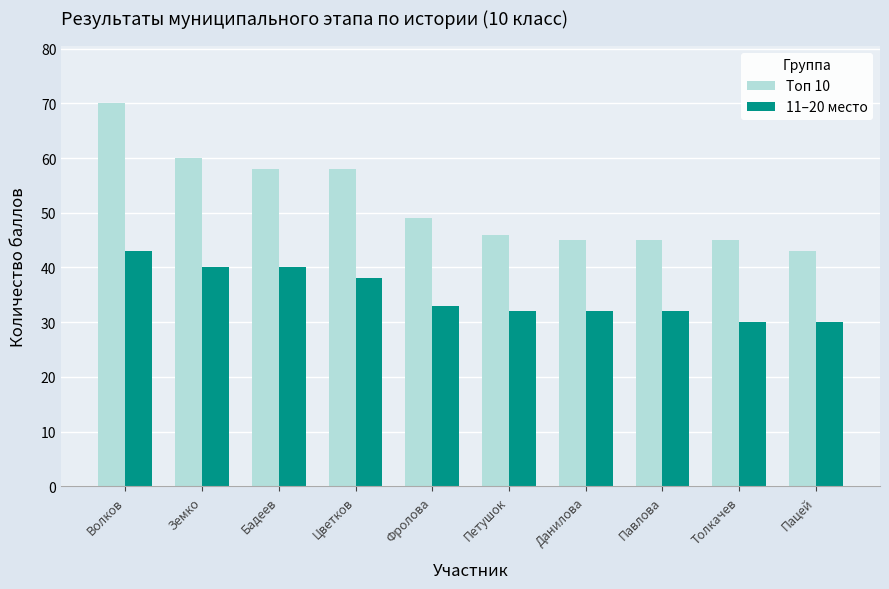

Where does the Топ 10 series first go above 49?

Волков